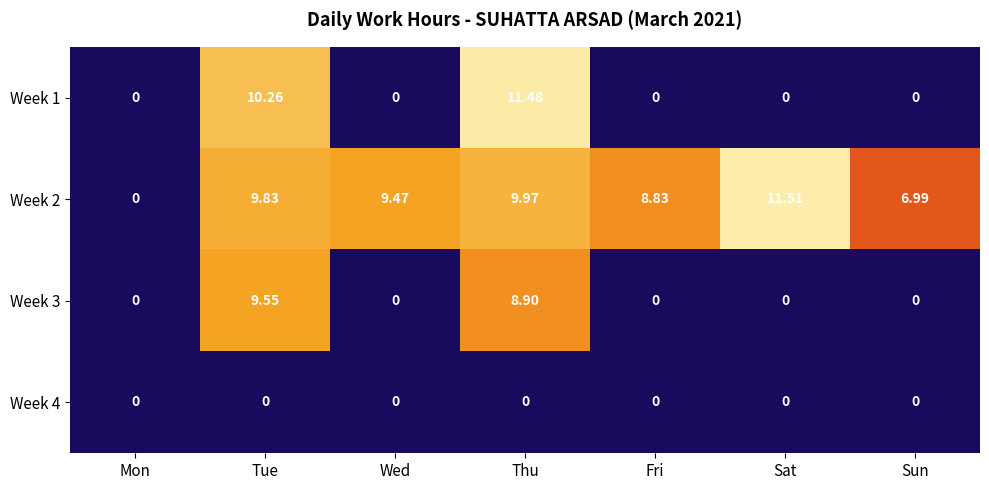

Which category has the highest value across all series?

Sat